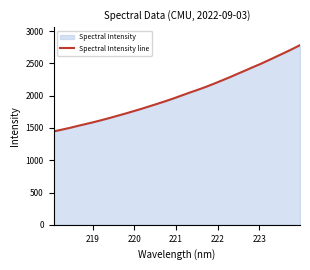

How many lines are shown in the chart?

1